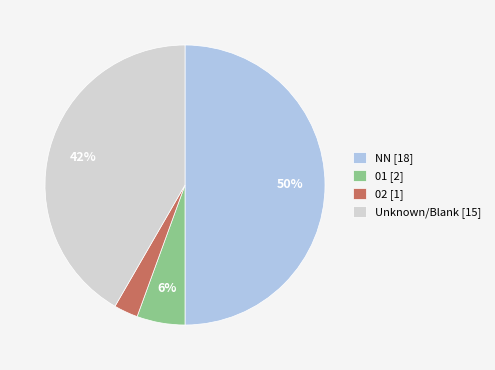

Combined, do 02 [1] and NN [18] account for over 50%?

Yes